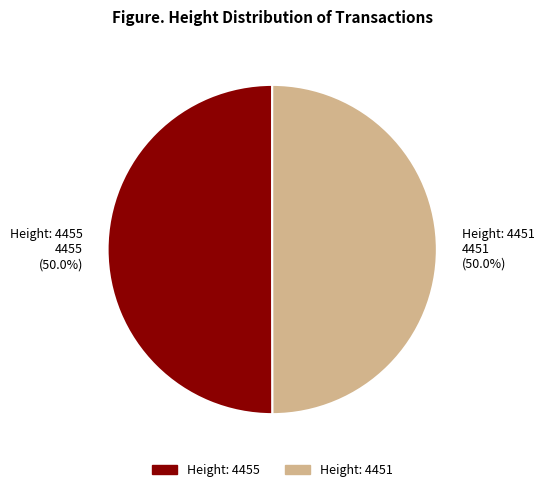

Approximately how many times larger is the value at Height: 4455 compared to Height: 4451?

1.0